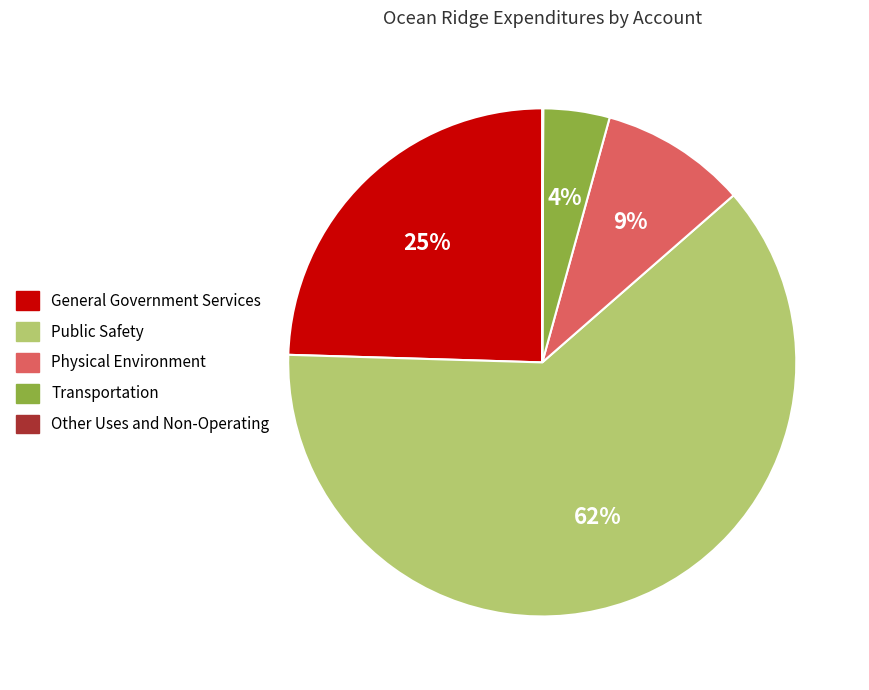

Approximately how many times larger is the value at Public Safety compared to General Government Services?

2.5